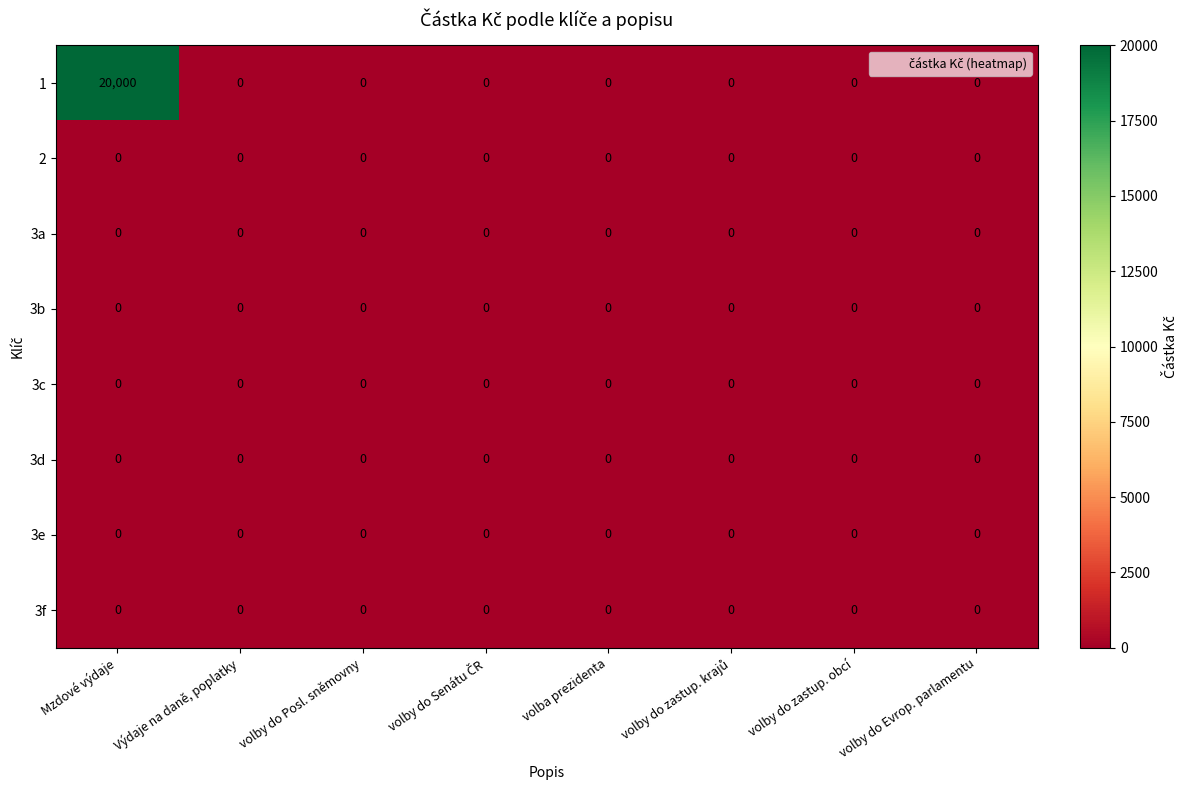

Which category has the highest value across all series?

Mzdové výdaje